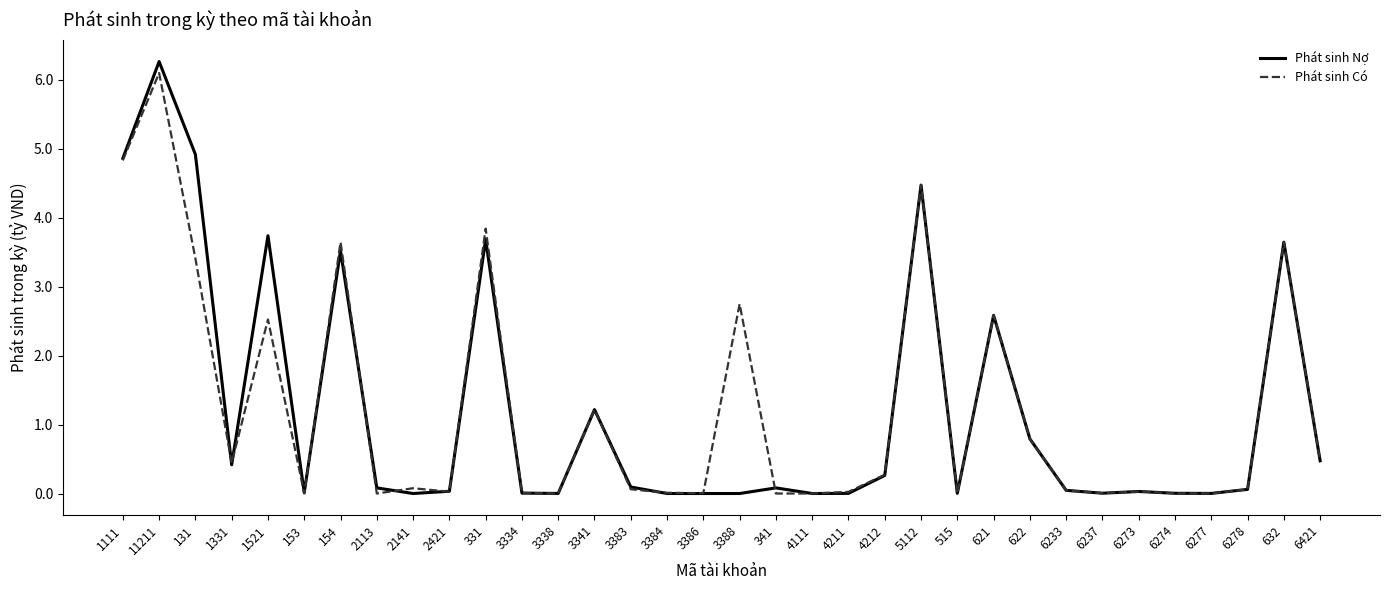

Is the value of Phát sinh Nợ at 621 greater than the value of Phát sinh Có at 3341?

Yes